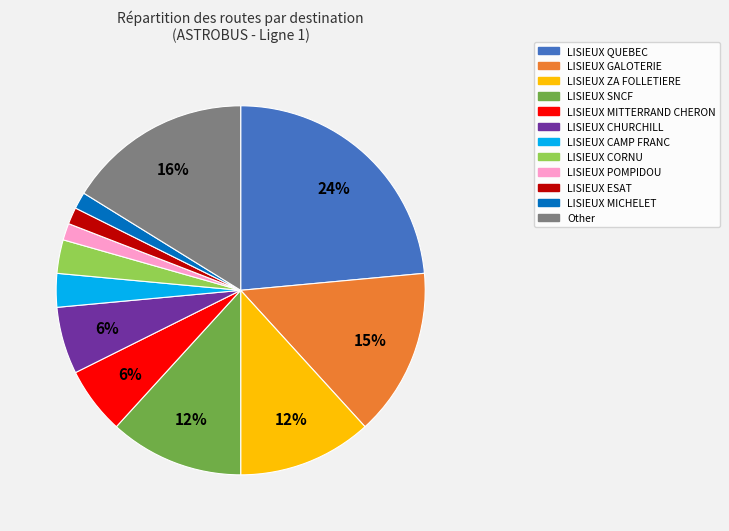

True or false: LISIEUX CAMP FRANC accounts for 3% of the total.

True